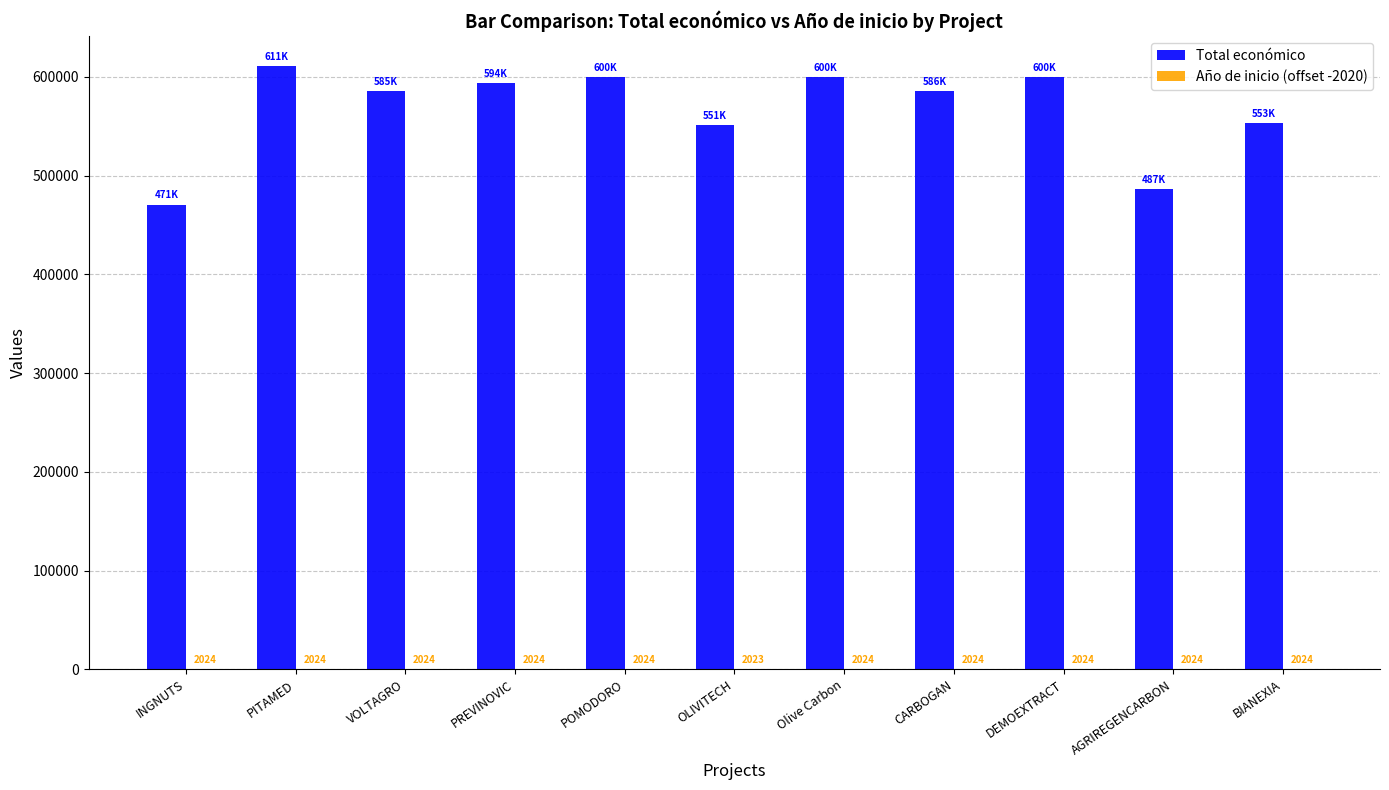

Are the bars horizontal?

No